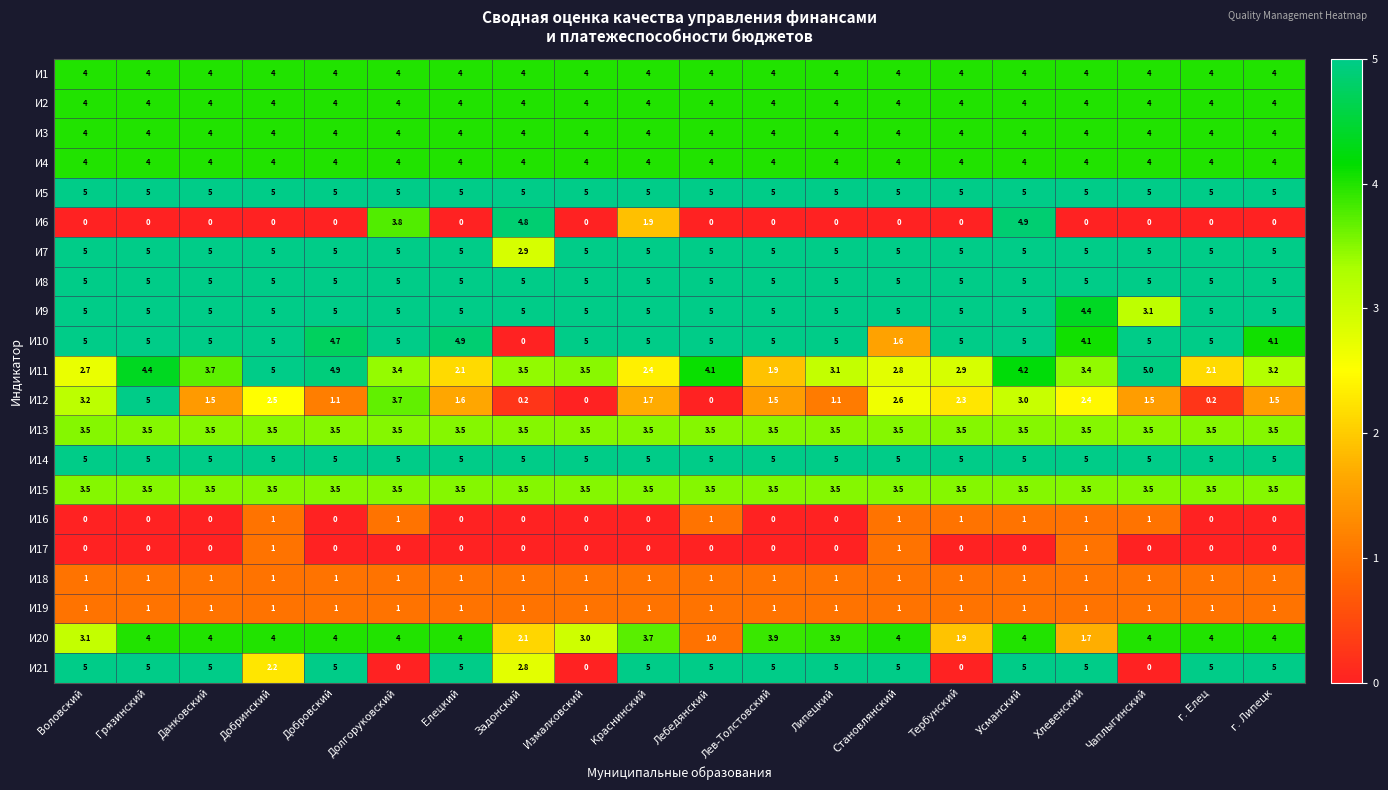

Count the number of data series in this chart.

21